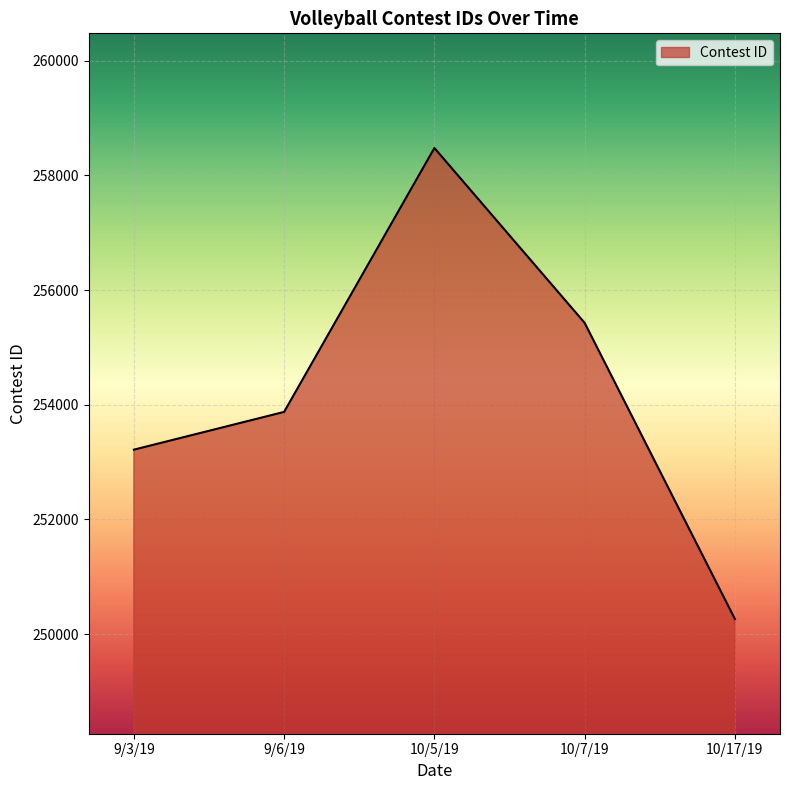

What is the sum of all values?

1271254